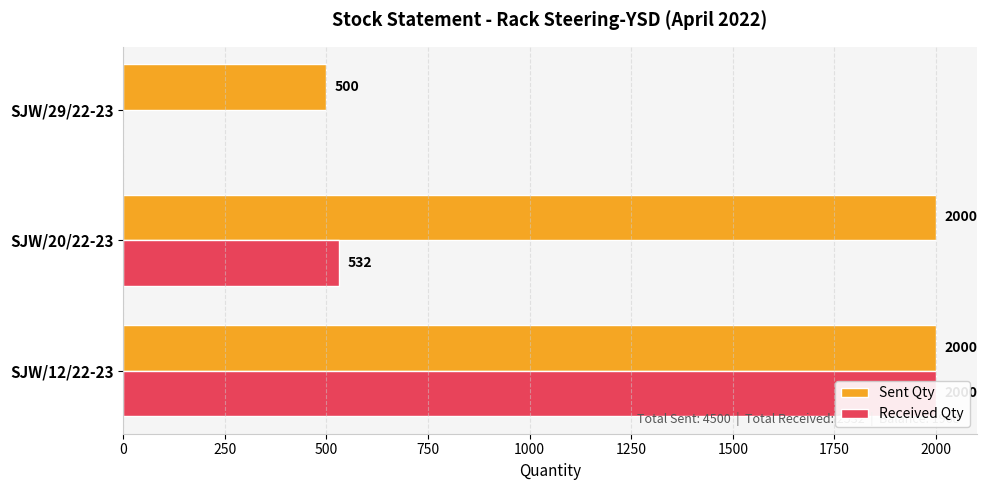

At SJW/12/22-23, list the series in order from largest to smallest.

Sent Qty, Received Qty